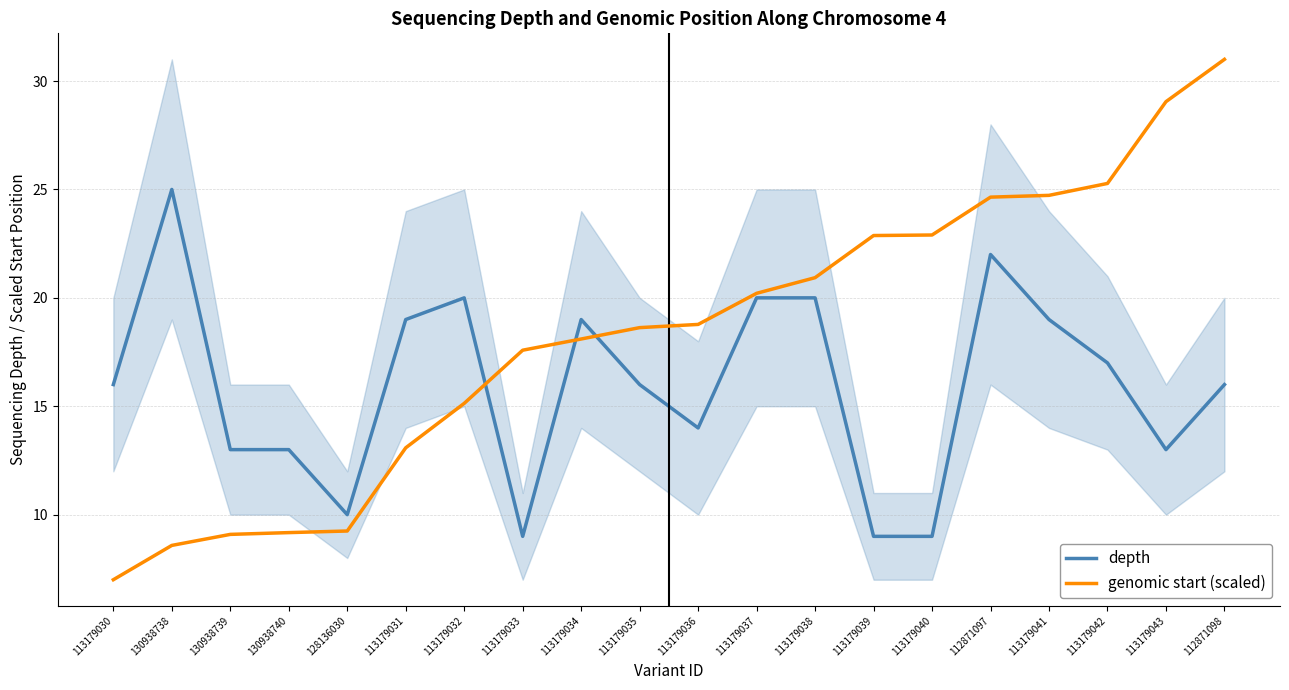

Read the depth value at 113179036.

14.0